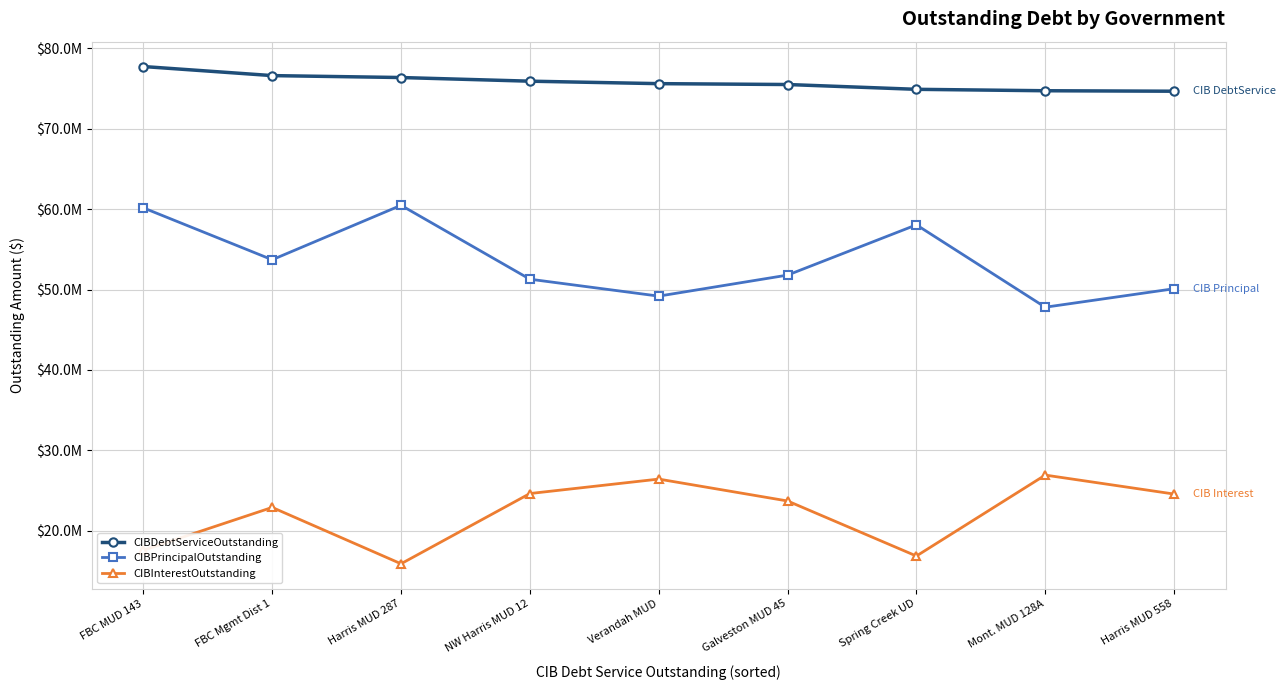

What is the label of the 6th point from the left?

Galveston MUD 45